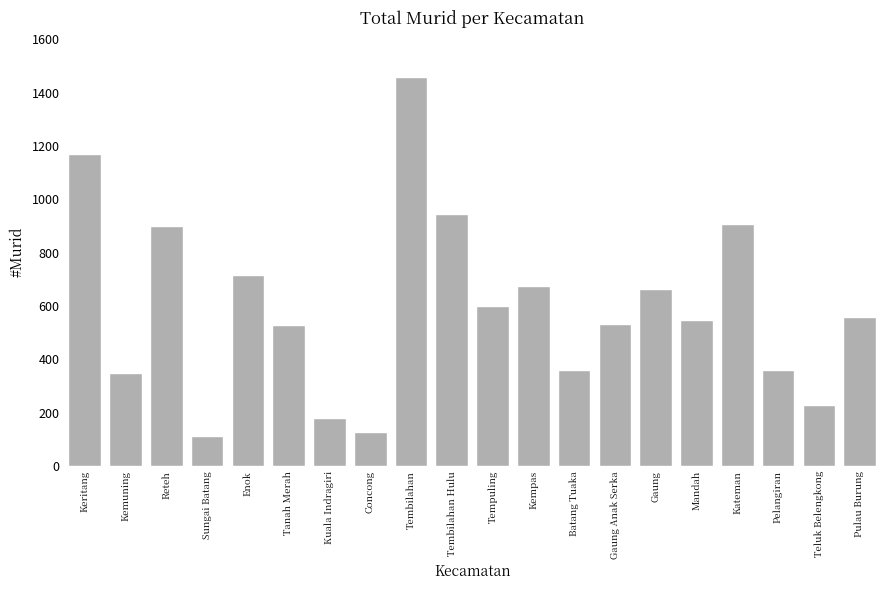

The value at Tempuling is 989. True or false?

False